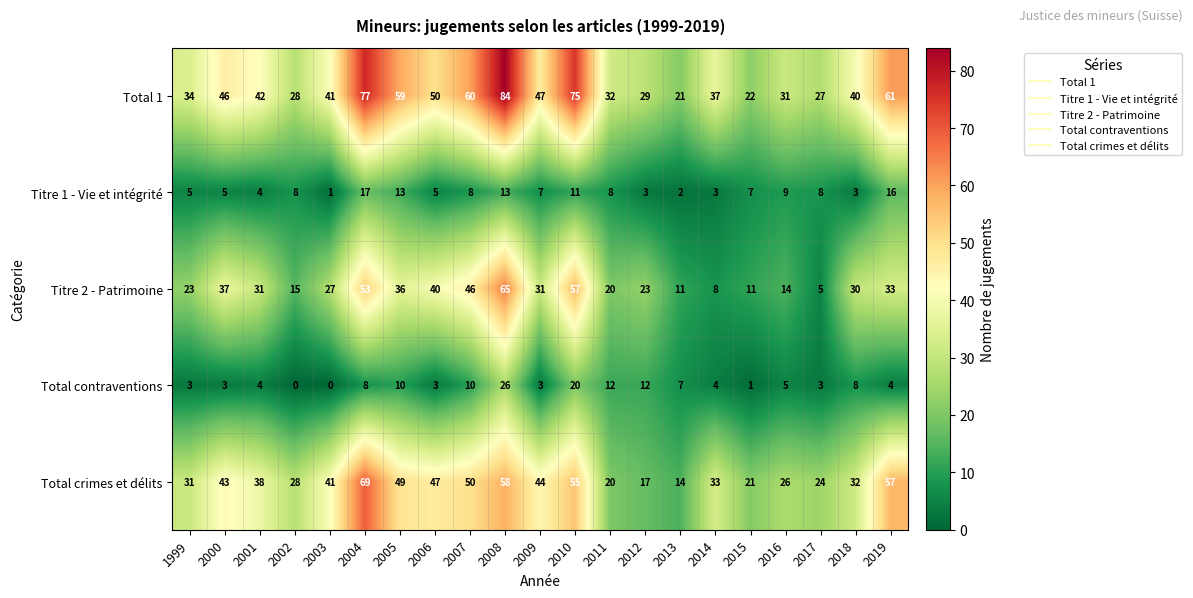

Where does the Titre 2 - Patrimoine series first go above 30?

2000